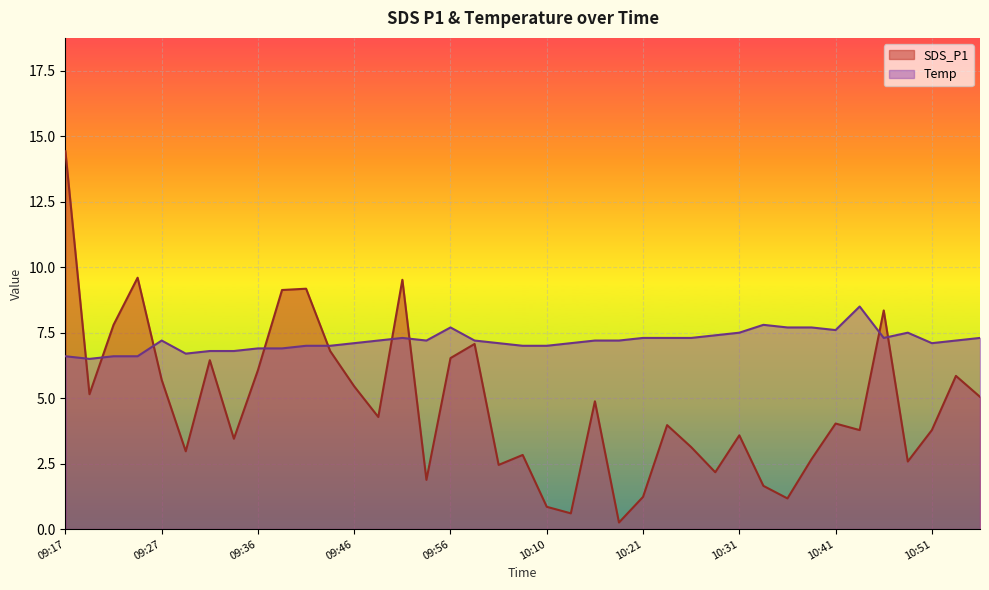

What is the label of the 16th point from the right?

10:18